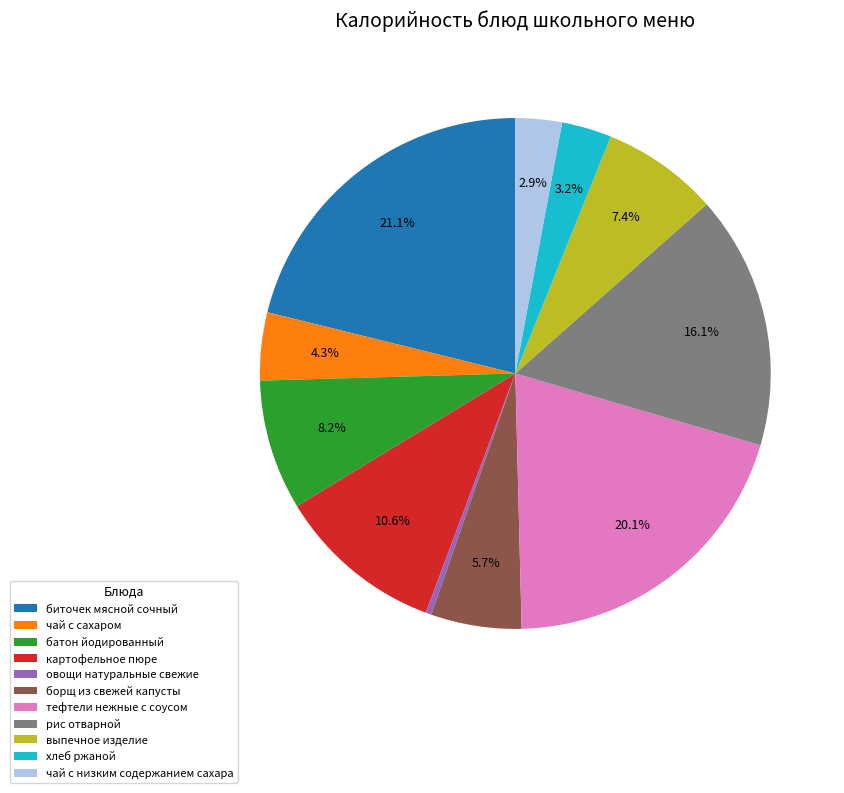

To the nearest percent, what portion does хлеб ржаной represent?

3%